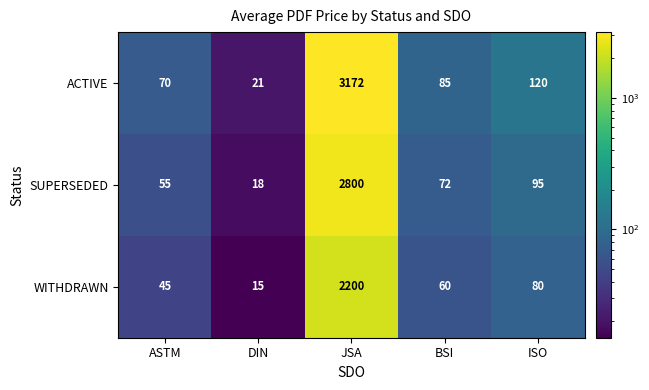

Read the WITHDRAWN value at ISO, to the nearest 100.

100